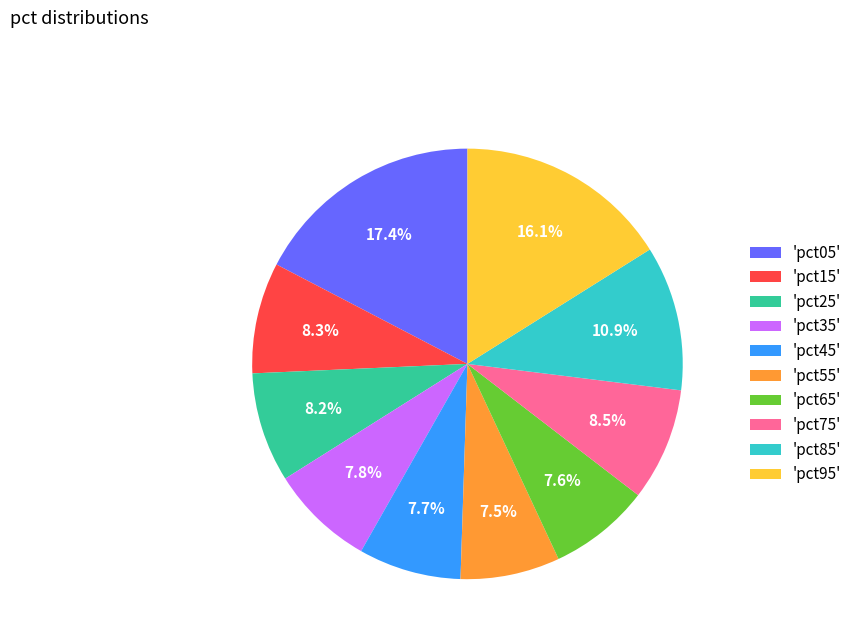

Does 'pct95' account for over 50% of the chart?

No